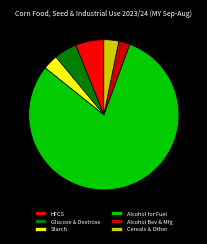

Between Alcohol for Fuel and Starch, which is larger?

Alcohol for Fuel